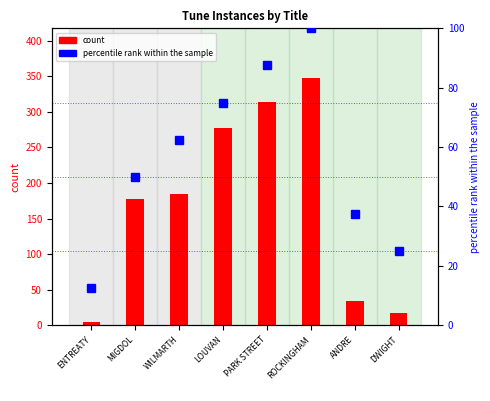

What is the difference between the maximum and minimum values in the count series?

344.0